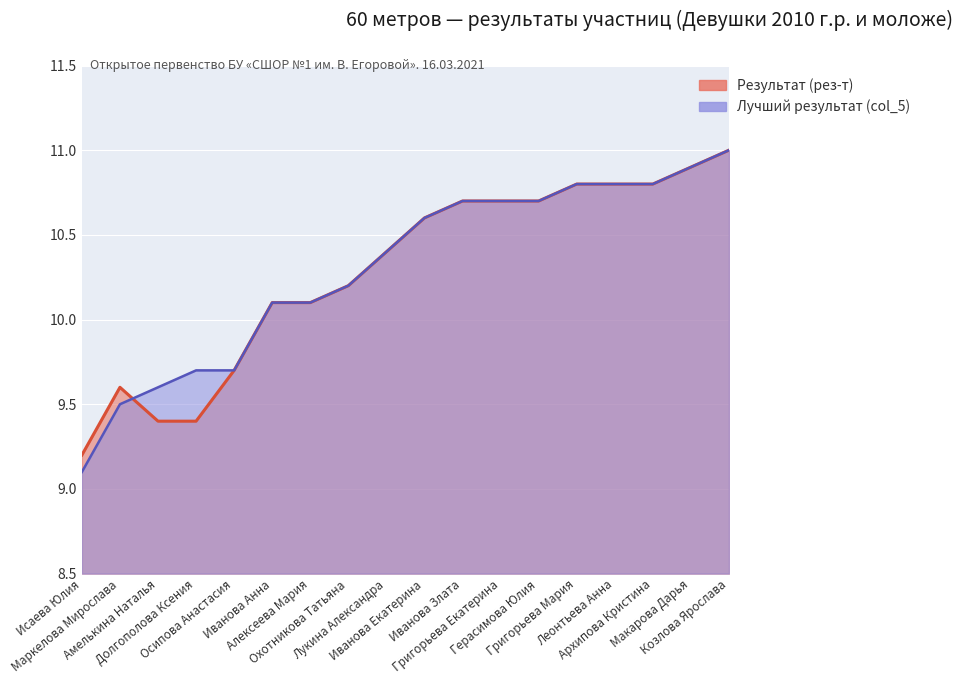

True or false: the data shows 16.8 at Герасимова Юлия.

False